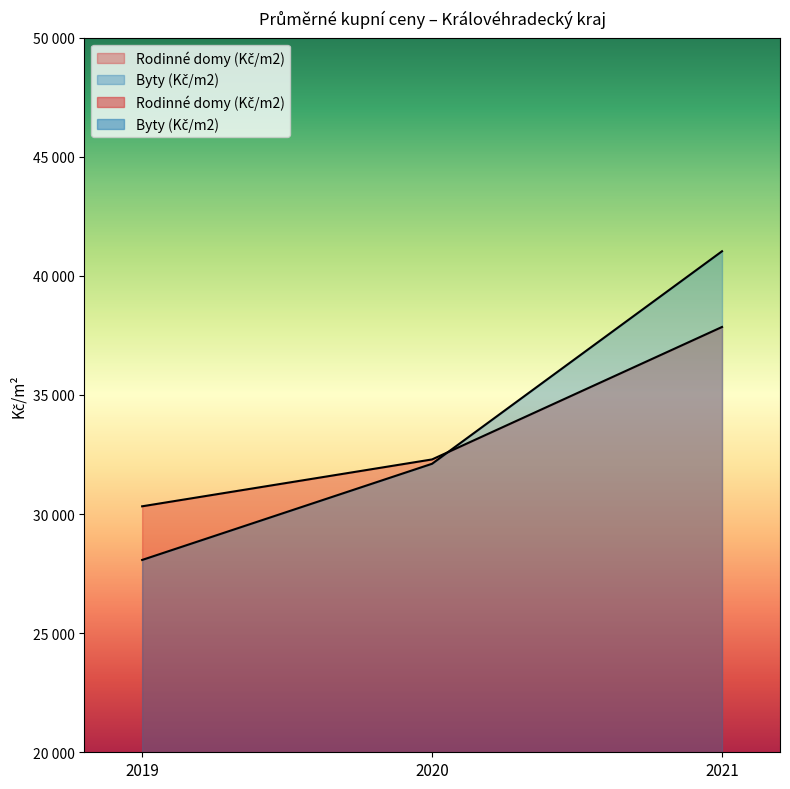

How many values in the Rodinné domy (Kč/m2) series are below 32295?

1